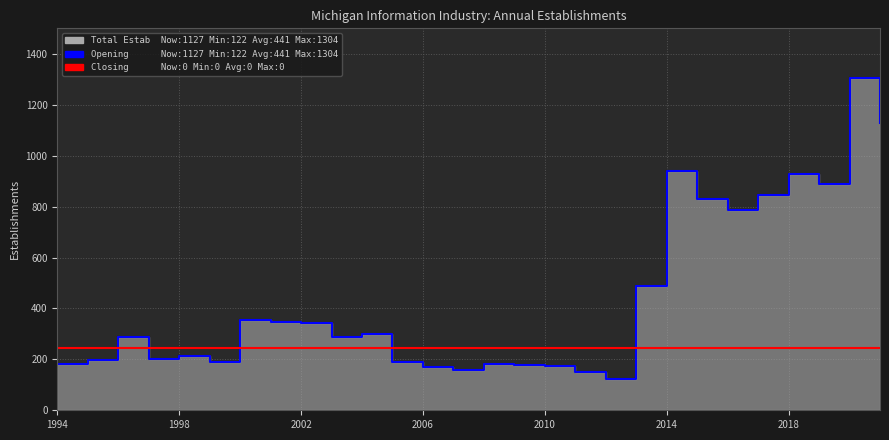

What is the difference between the Opening establishments values at 23 and 2006?

643